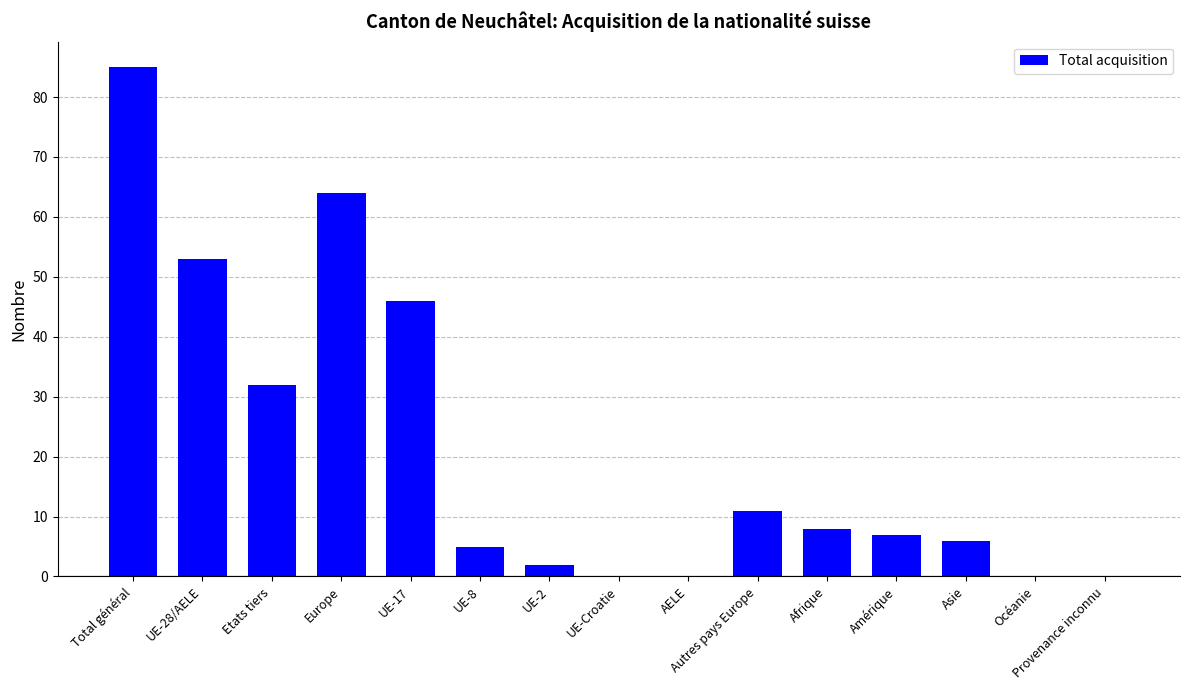

Where is the data nearest to the value 42?

UE-17